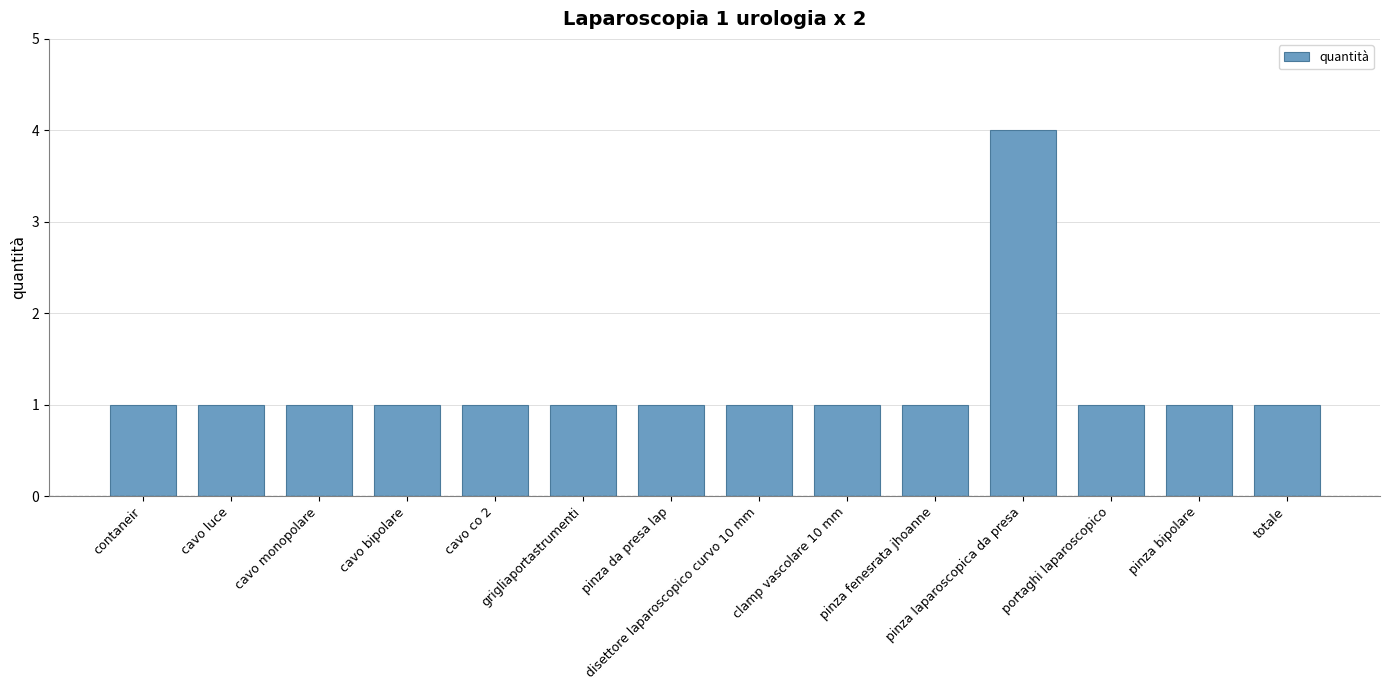

Approximately how many times larger is the value at totale compared to portaghi laparoscopico?

1.0